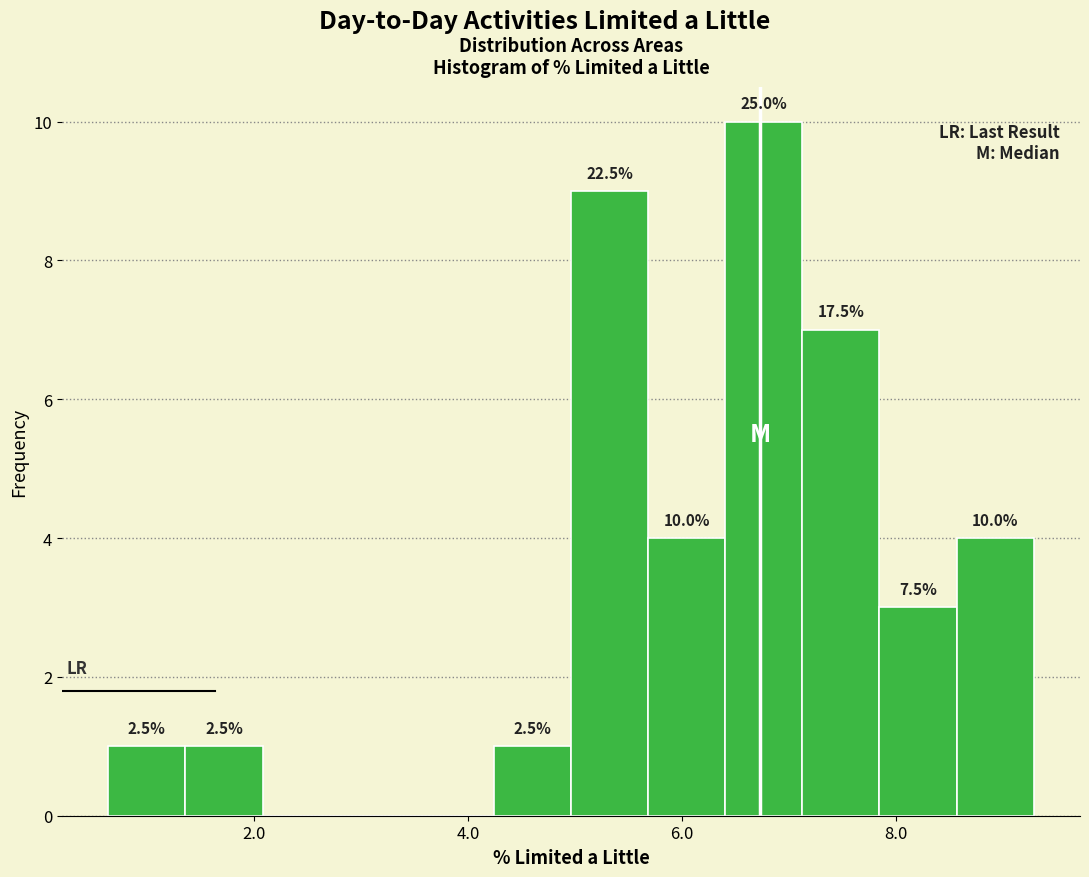

Read against the x-axis, roughly where is the centre of the tallest bar?

6.8